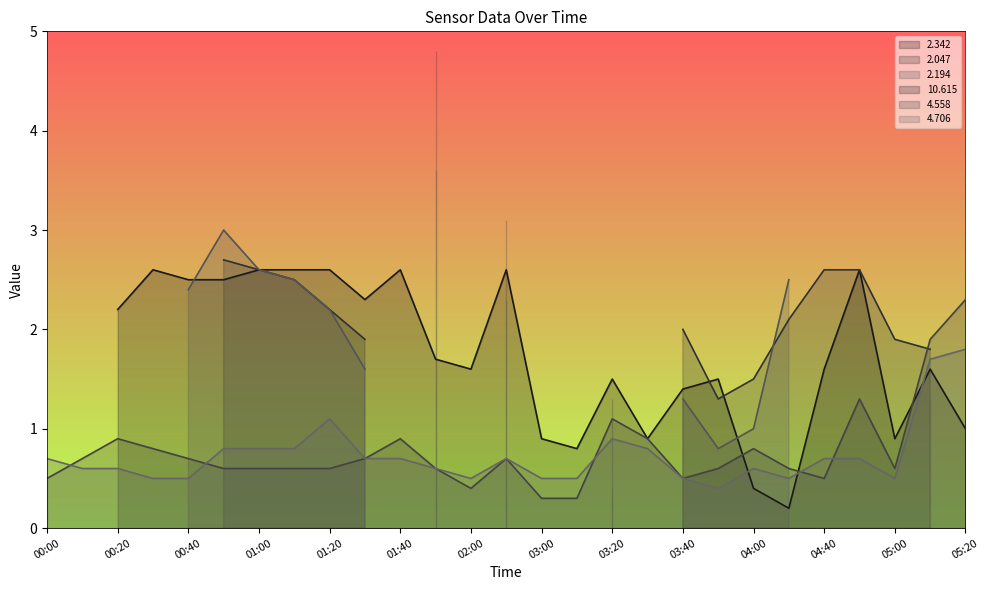

List the series in order of their peak value, lowest first.

  4.706 (line),   2.342 (line),   2.047 (line),   2.194 (line),  10.615 (line),   4.558 (line)